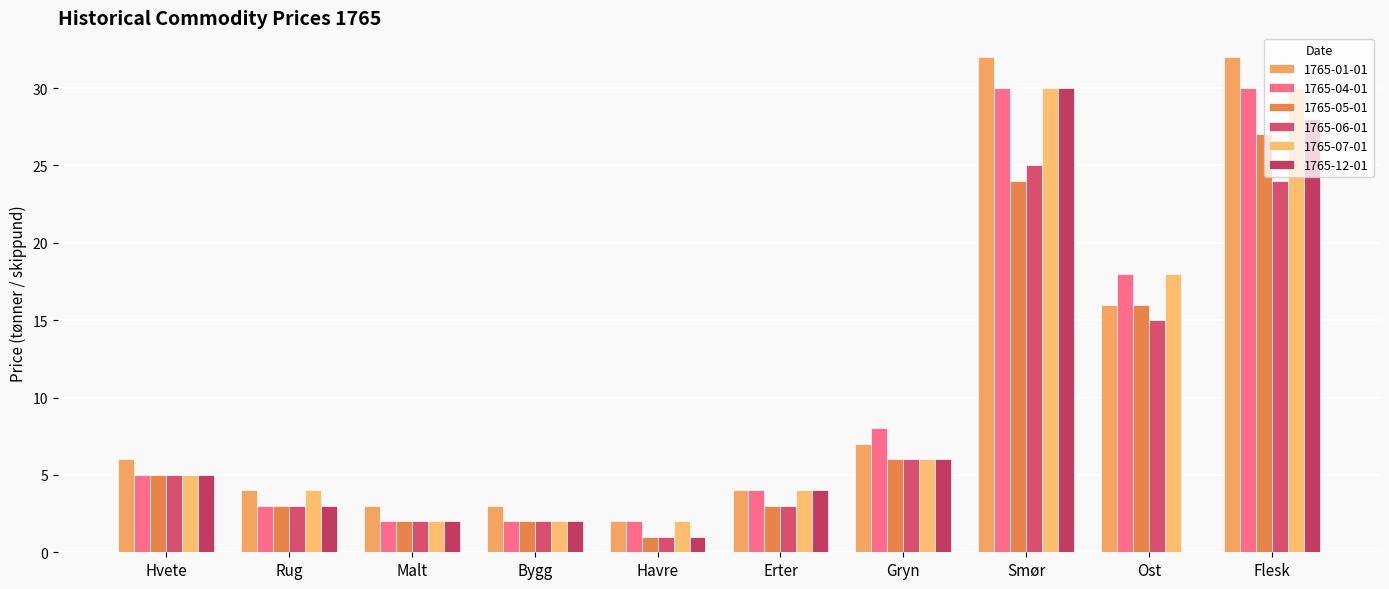

The 1765-04-01 series shows 45 at Flesk. True or false?

False